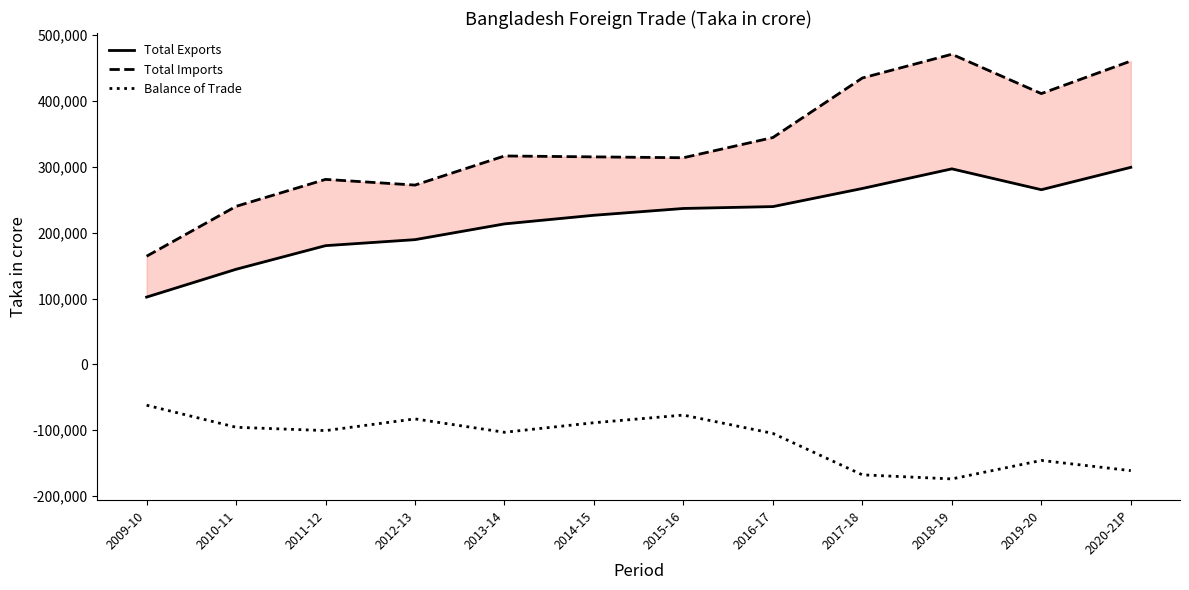

True or false: Balance of Trade and Total Imports intersect in this chart.

False